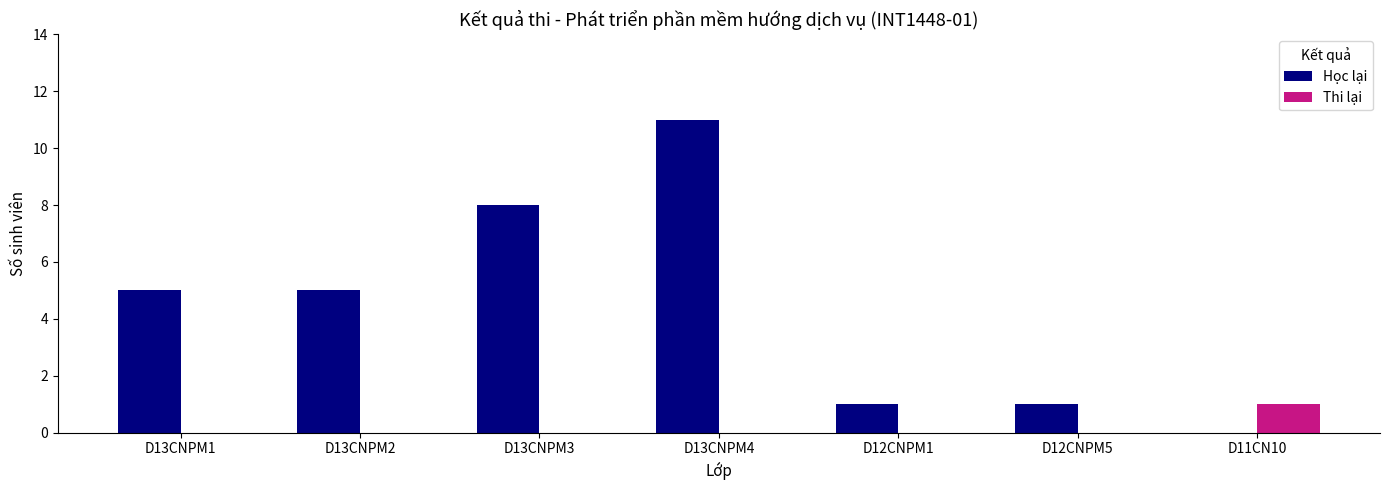

Reading right to left, extract all data points from this chart.

Học lại: D11CN10=0	D12CNPM5=1	D12CNPM1=1	D13CNPM4=11	D13CNPM3=8	D13CNPM2=5	D13CNPM1=5
Thi lại: D11CN10=1	D12CNPM5=0	D12CNPM1=0	D13CNPM4=0	D13CNPM3=0	D13CNPM2=0	D13CNPM1=0